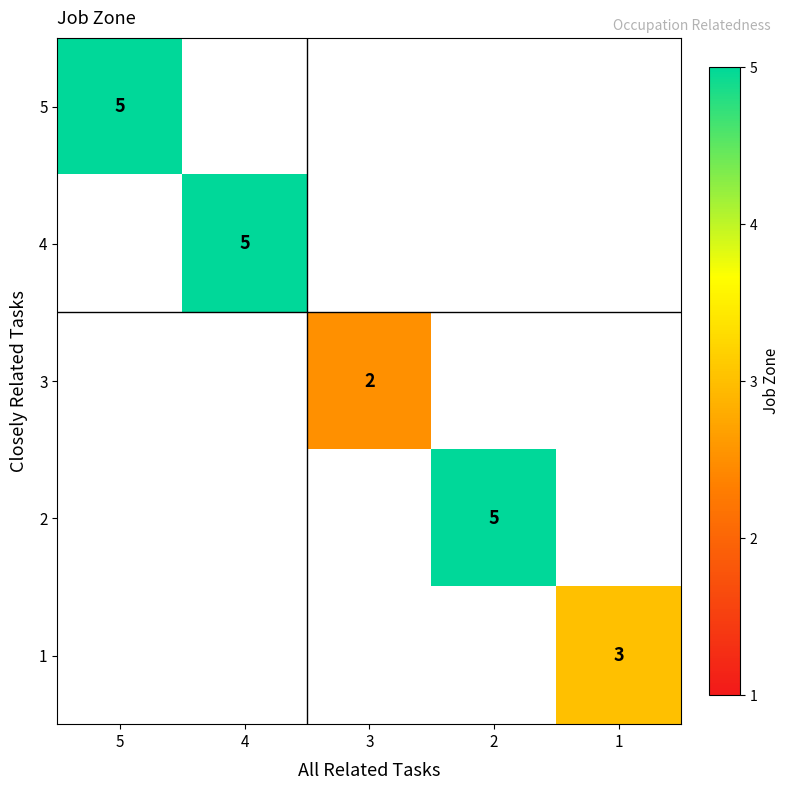

The 2 series shows 5 at 2. True or false?

True